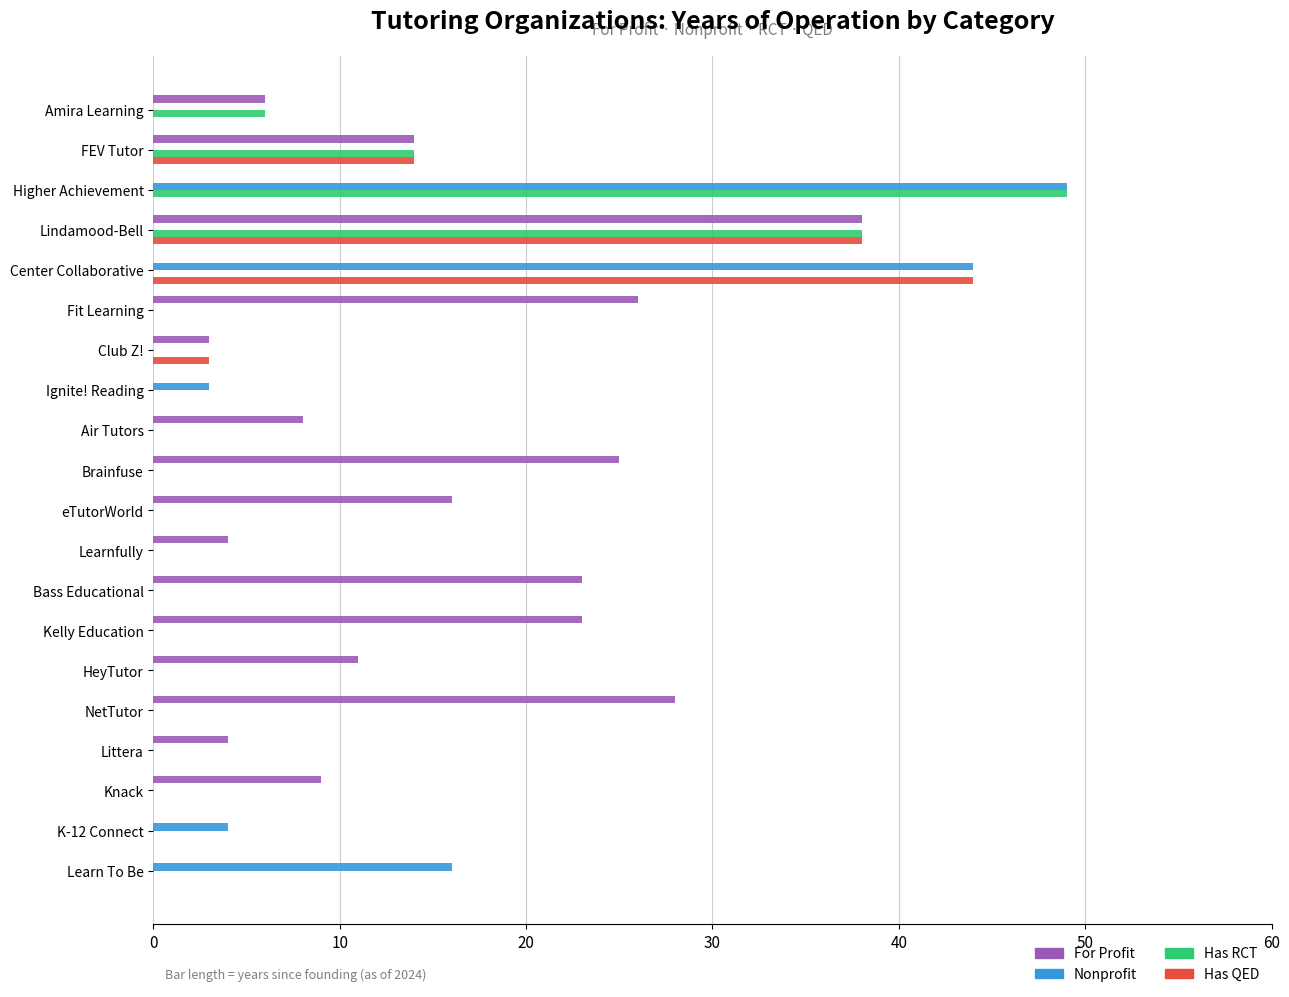

Which category has the highest value across all series?

Higher Achievement